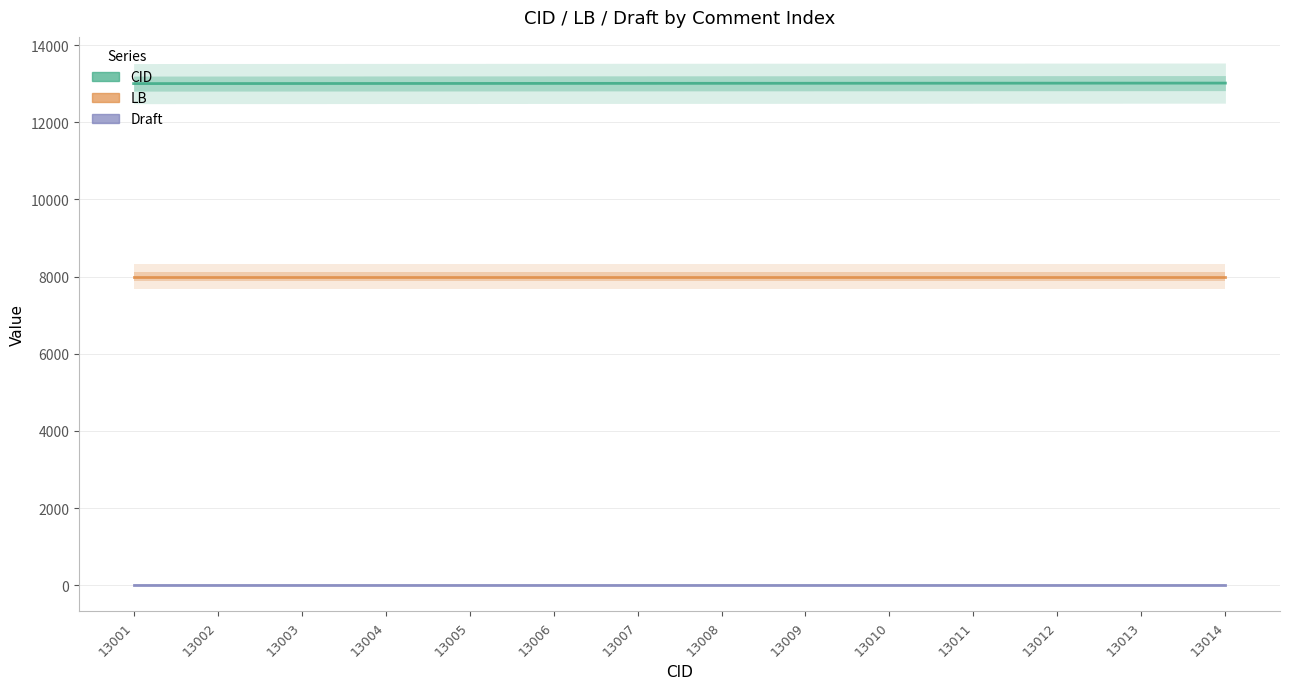

List the series in order of their overall mean, highest first.

CID, LB, Draft